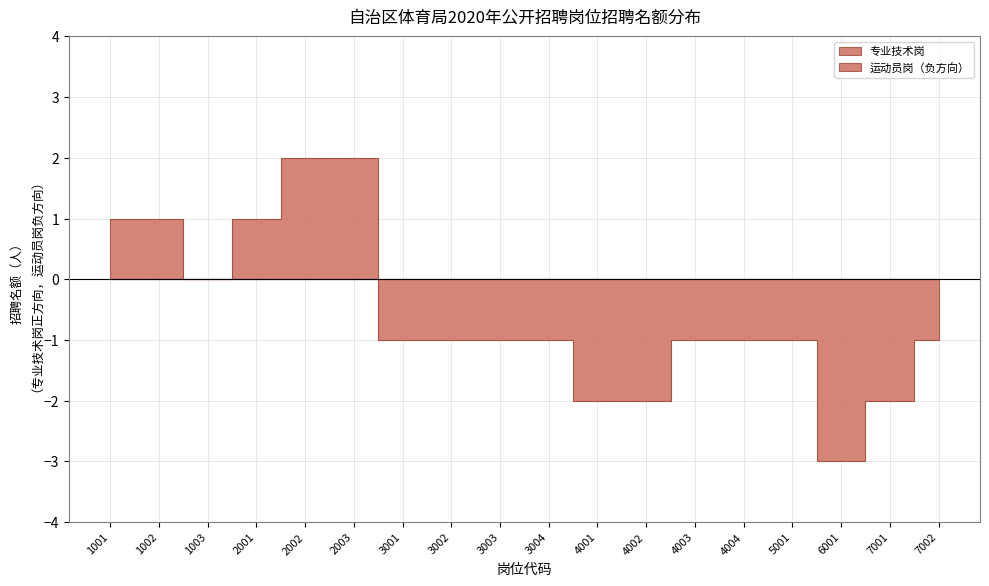

True or false: 专业技术岗 has more than 1 interior local peaks.

False